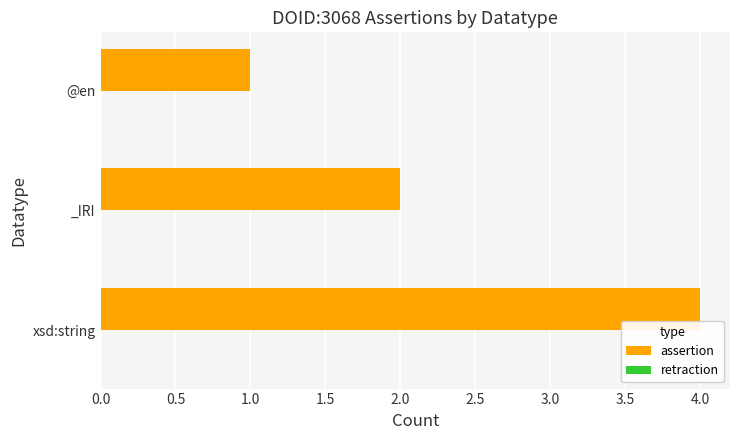

How many bars are there in total?

3